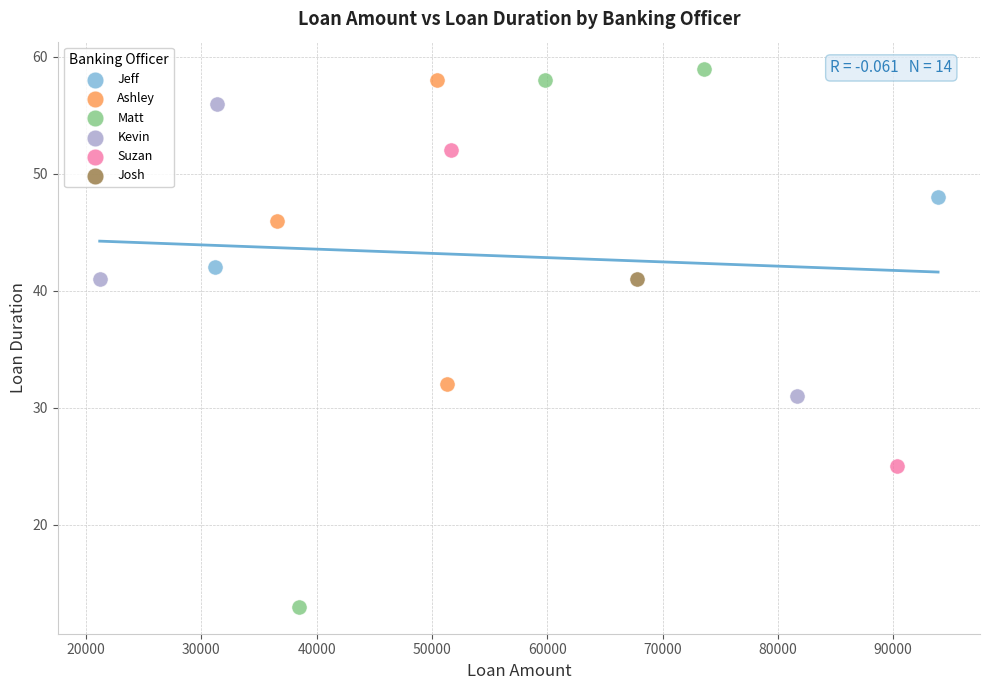

What are all the series names shown in the legend?

Jeff, Ashley, Matt, Kevin, Suzan, Josh